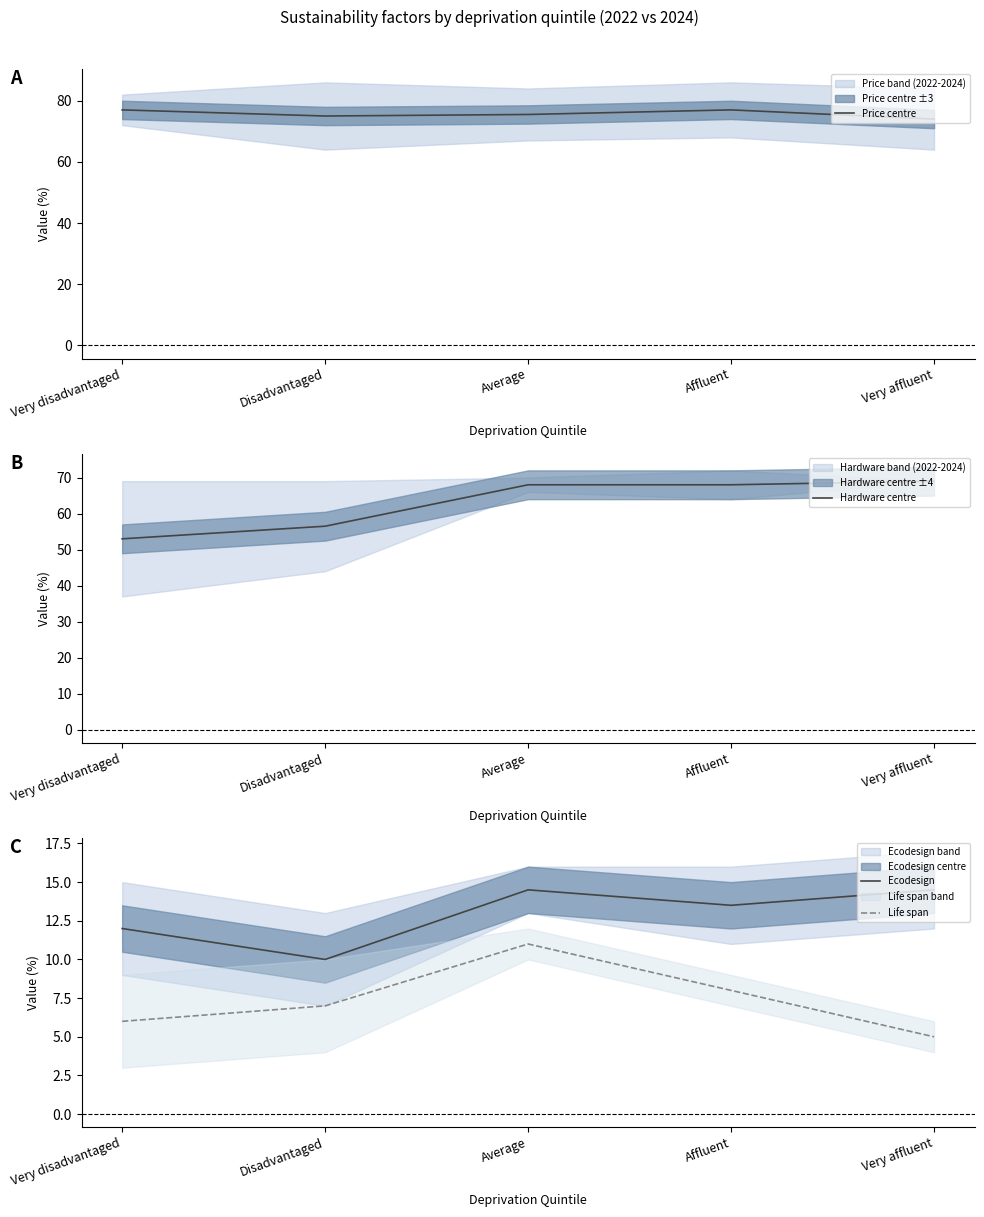

At which category is the sum across all series the highest?

Average